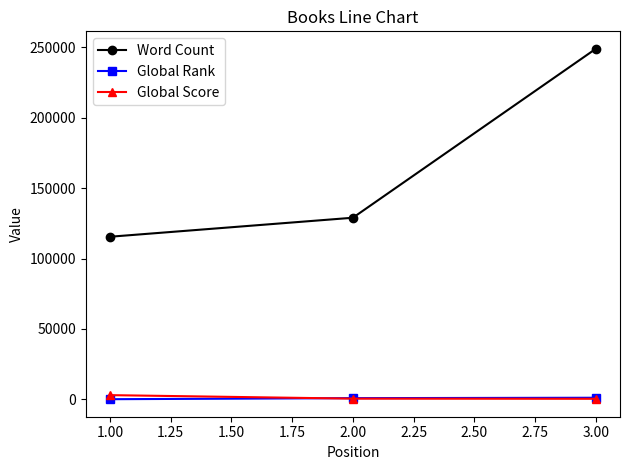

Rank the categories by Word Count value from highest to lowest.

3.00, 2.00, 1.00